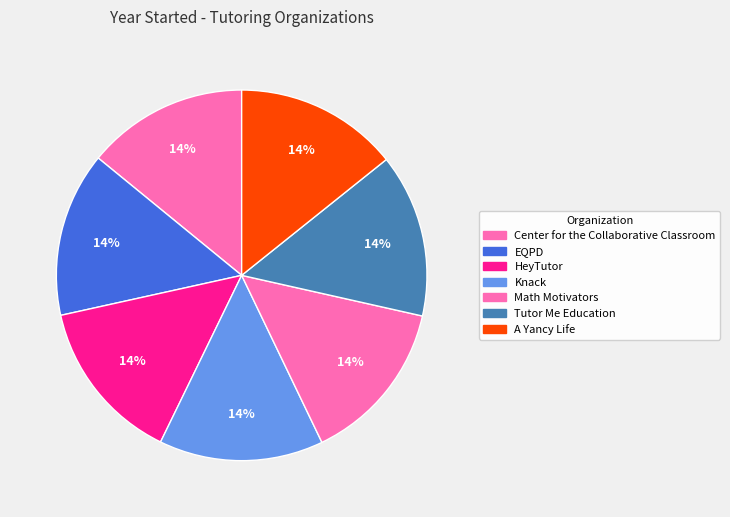

Count the number of slices in the pie.

7